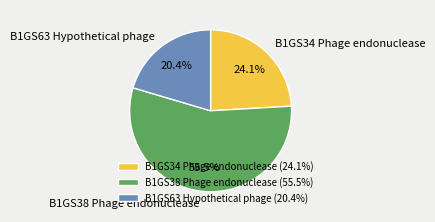

What percentage is the B1GS63 Hypothetical phage slice, to the nearest percent?

20%